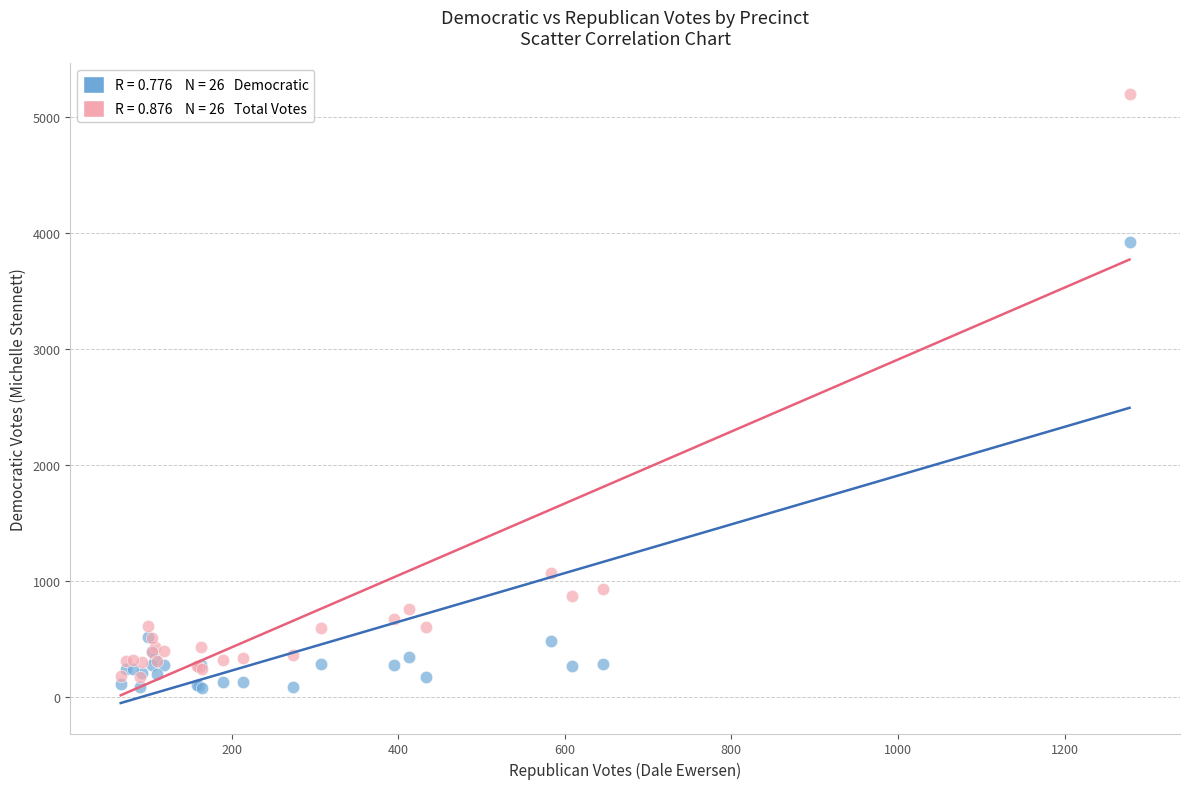

Across all series, what Y value is closest to 2642?

3924